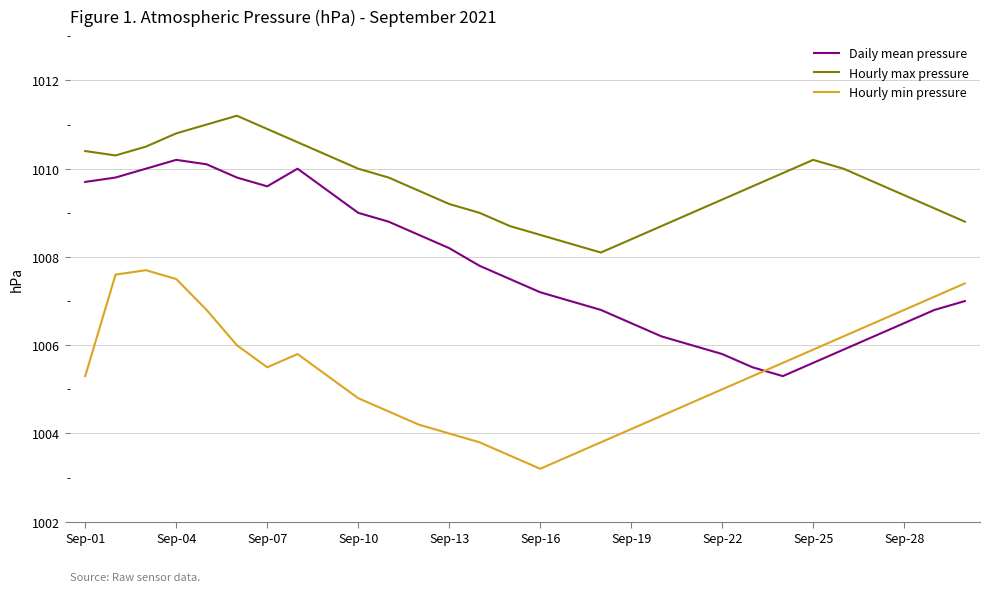

List the series in order of their overall mean, highest first.

Hourly max pressure, Daily mean pressure, Hourly min pressure